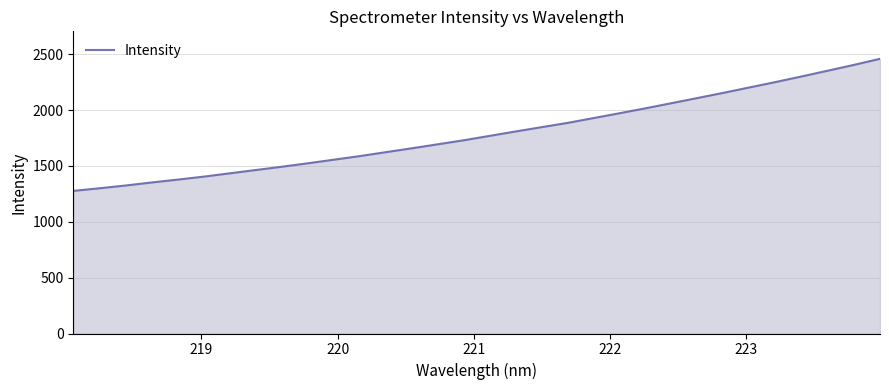

What is the difference between the maximum and minimum values?

1182.4